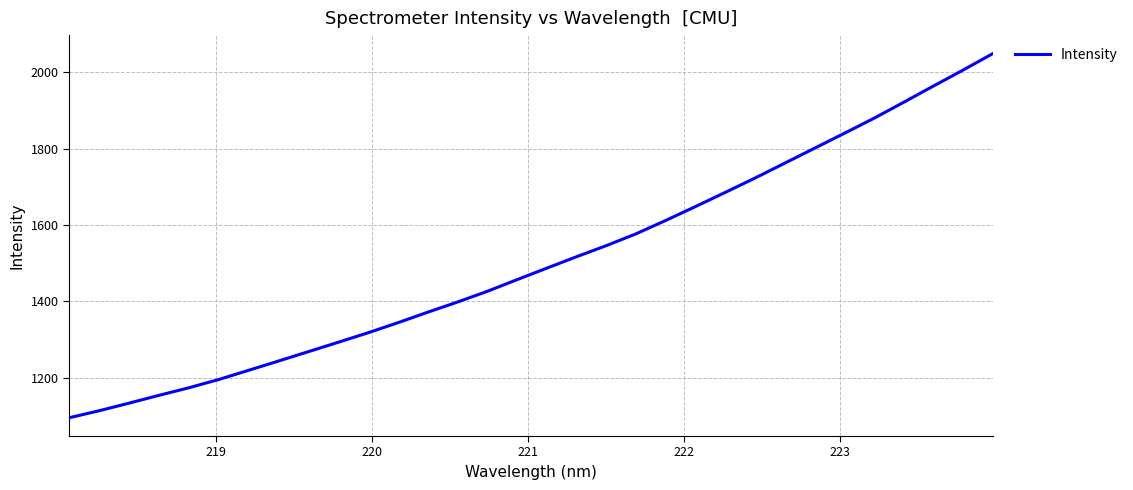

What is the smallest value displayed?

1095.2